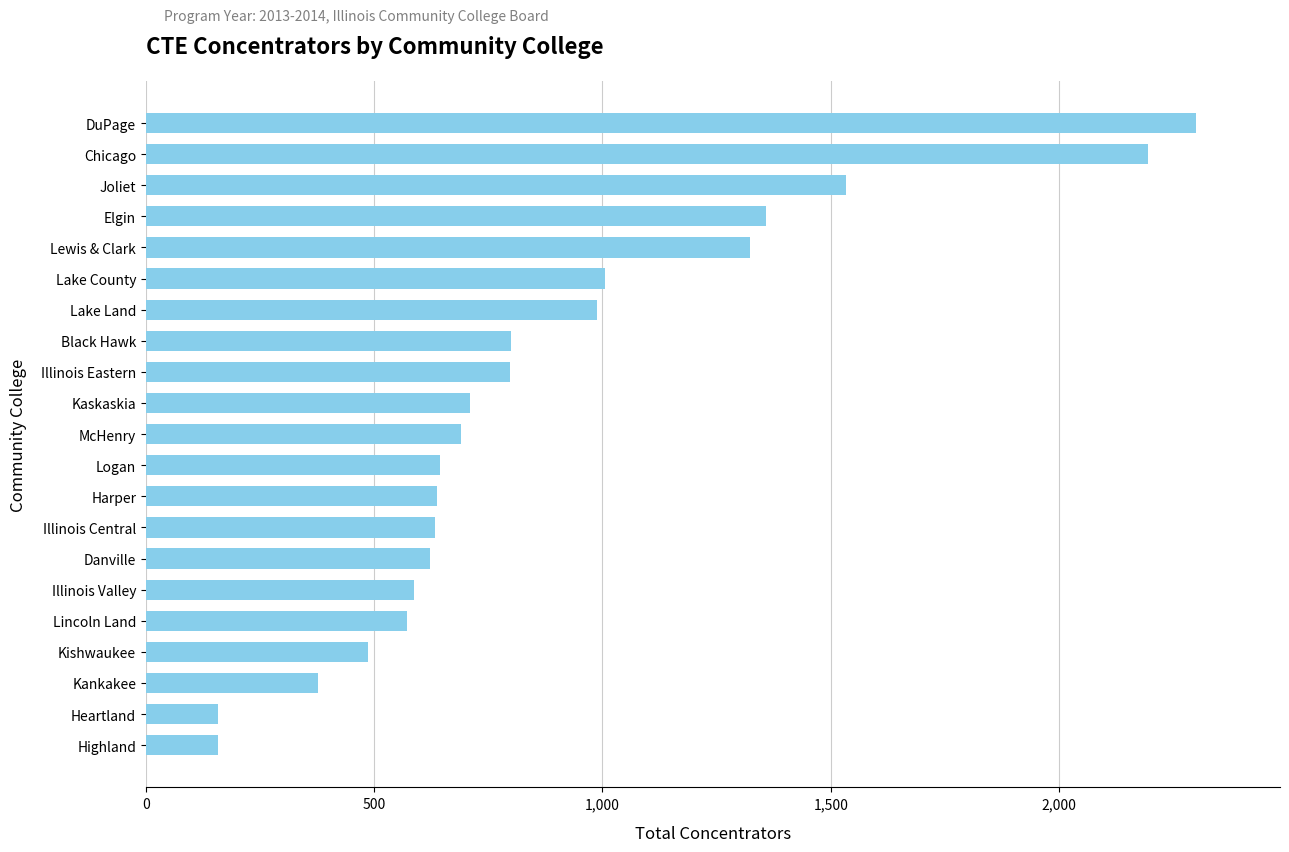

Which label corresponds to the largest value in the chart?

DuPage